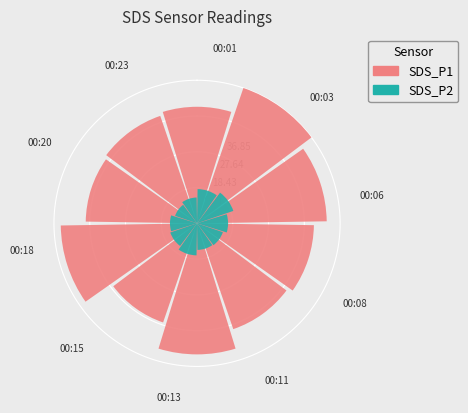

What are all the series names shown in the legend?

SDS_P1, SDS_P2